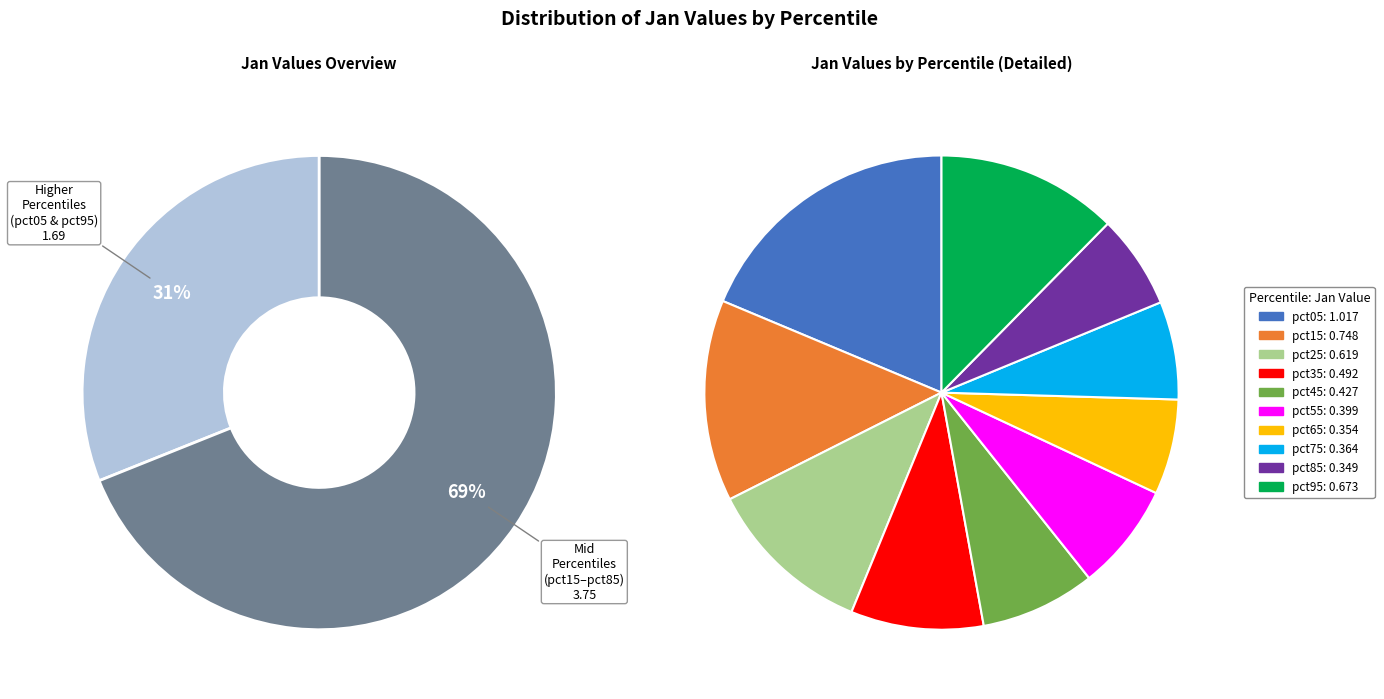

How many segments does this pie chart have?

10